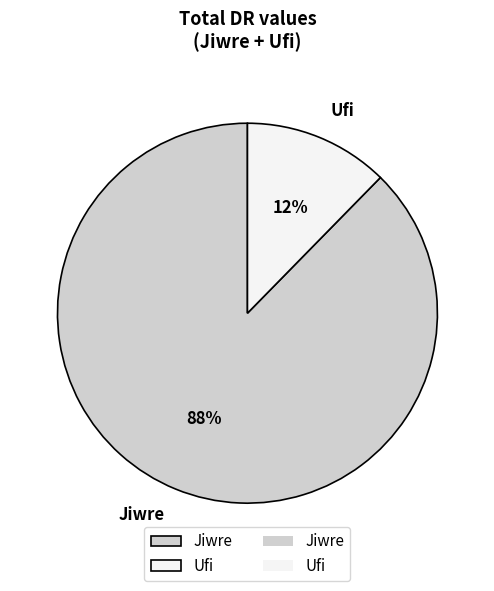

Rank the categories by value from lowest to highest.

Ufi, Jiwre